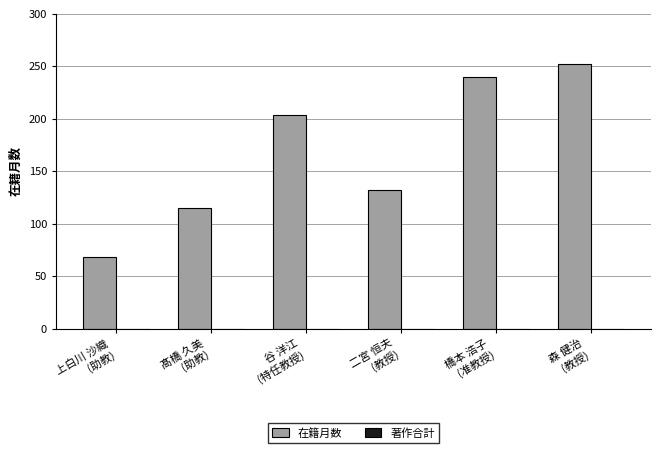

What is the smallest value displayed?

68